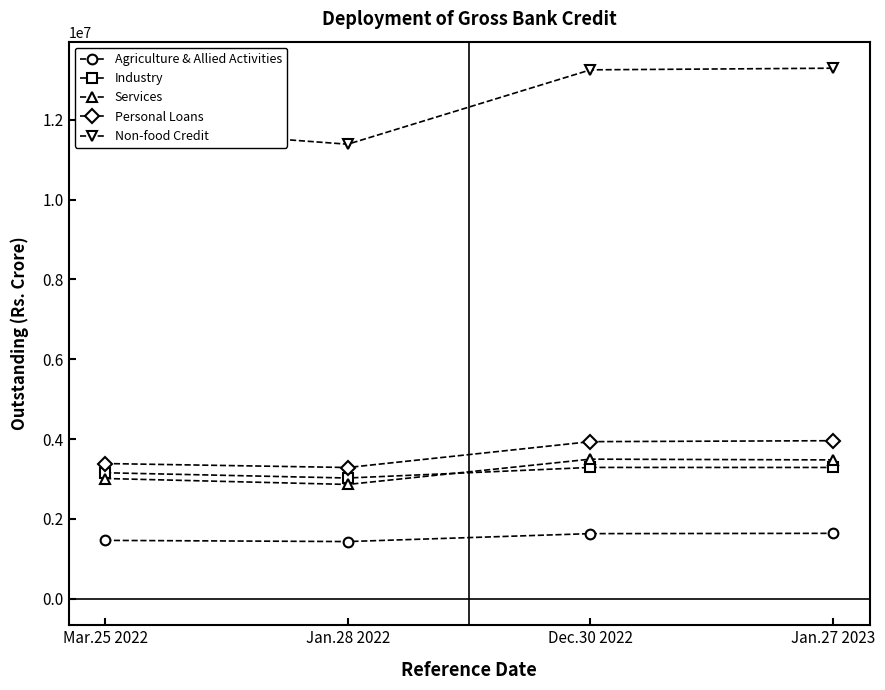

True or false: Non-food Credit and Agriculture & Allied Activities cross at least once.

False